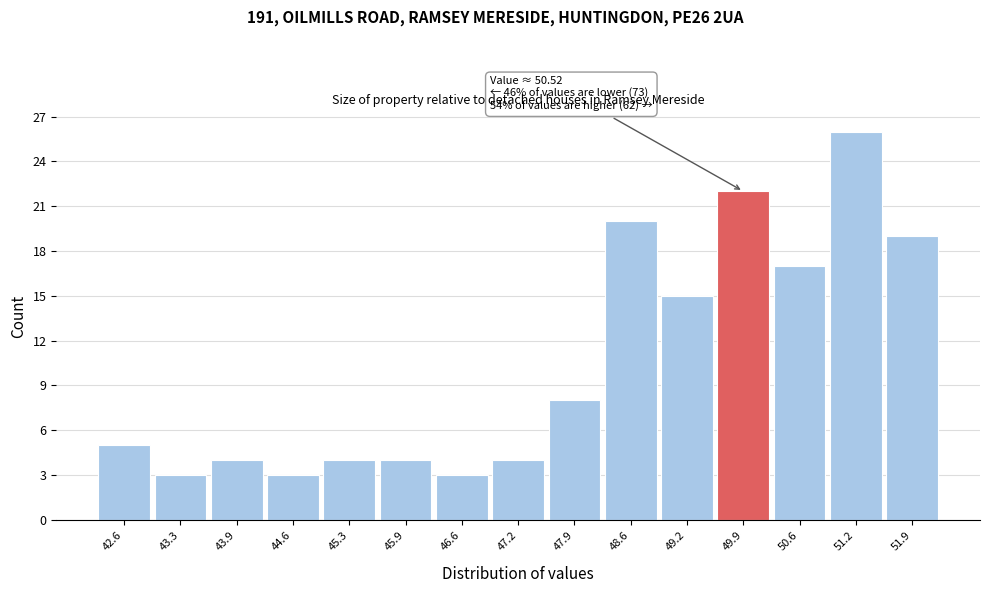

Reading left to right, extract all data points from this chart.

42.6=5	43.3=3	43.9=4	44.6=3	45.3=4	45.9=4	46.6=3	47.2=4	47.9=8	48.6=20	49.2=15	49.9=22	50.6=17	51.2=26	51.9=19